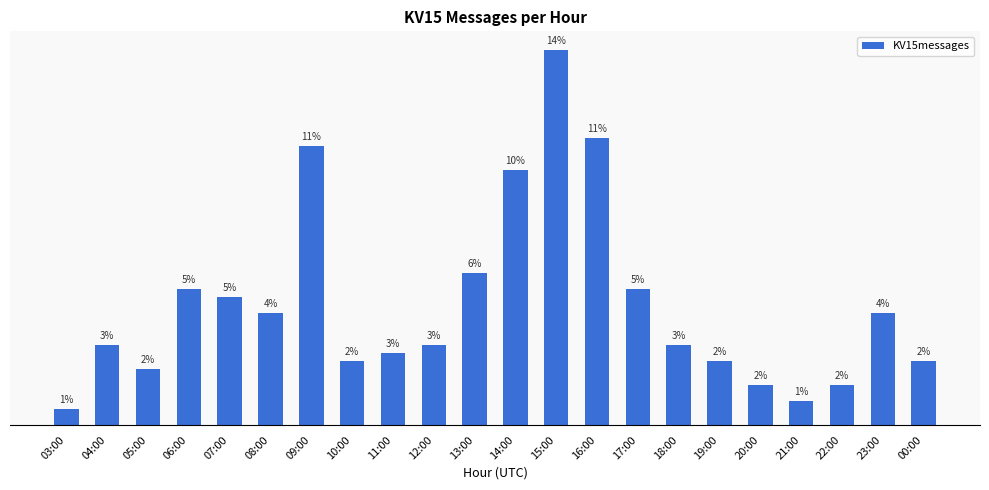

At which label is the value closest to 24?

13:00